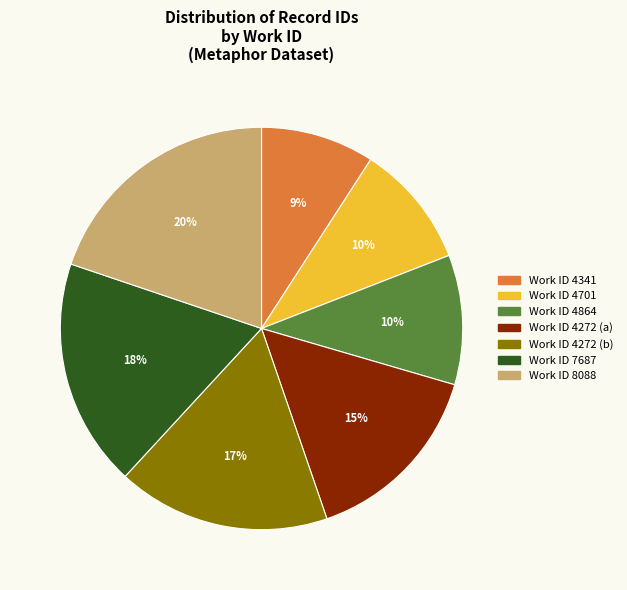

Is there a majority slice in this chart?

No